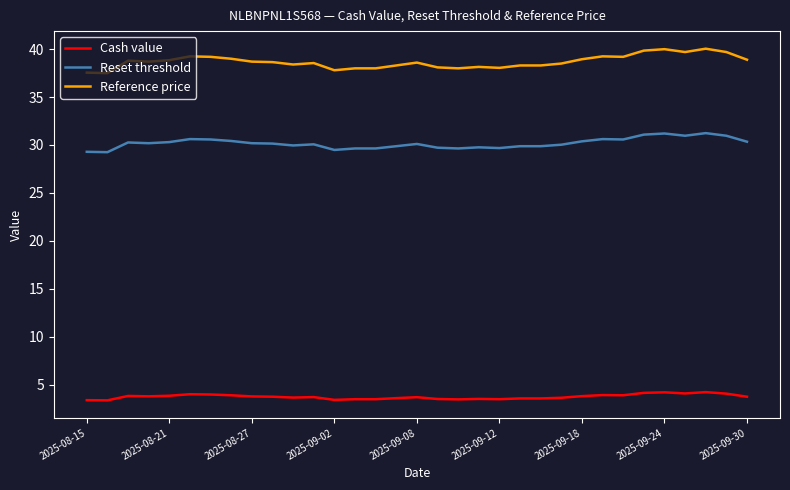

What are all the series names shown in the legend?

Cash value, Reset threshold, Reference price